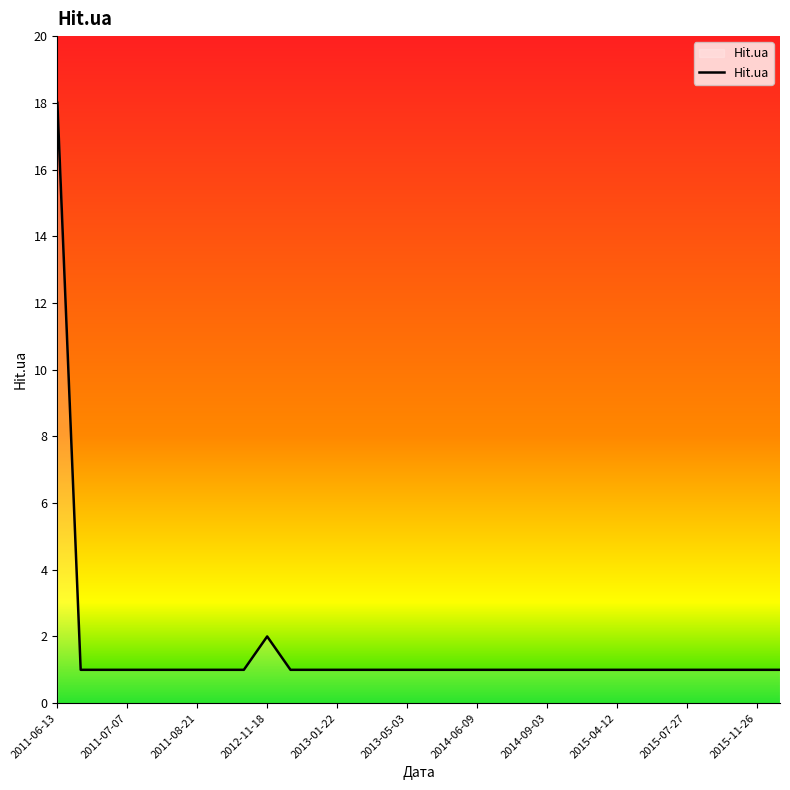

What is the maximum value shown in the chart?

18